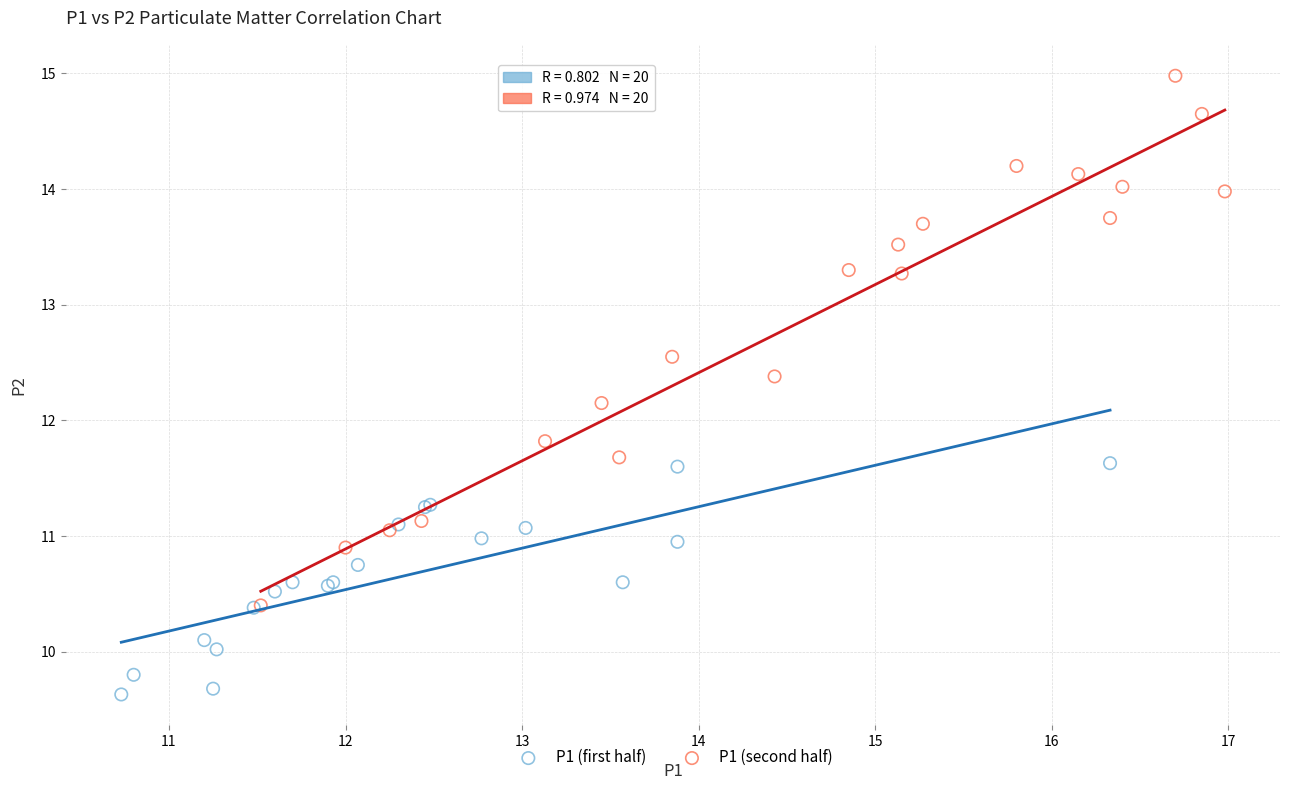

Which series reaches the minimum Y coordinate?

P1 (first half)